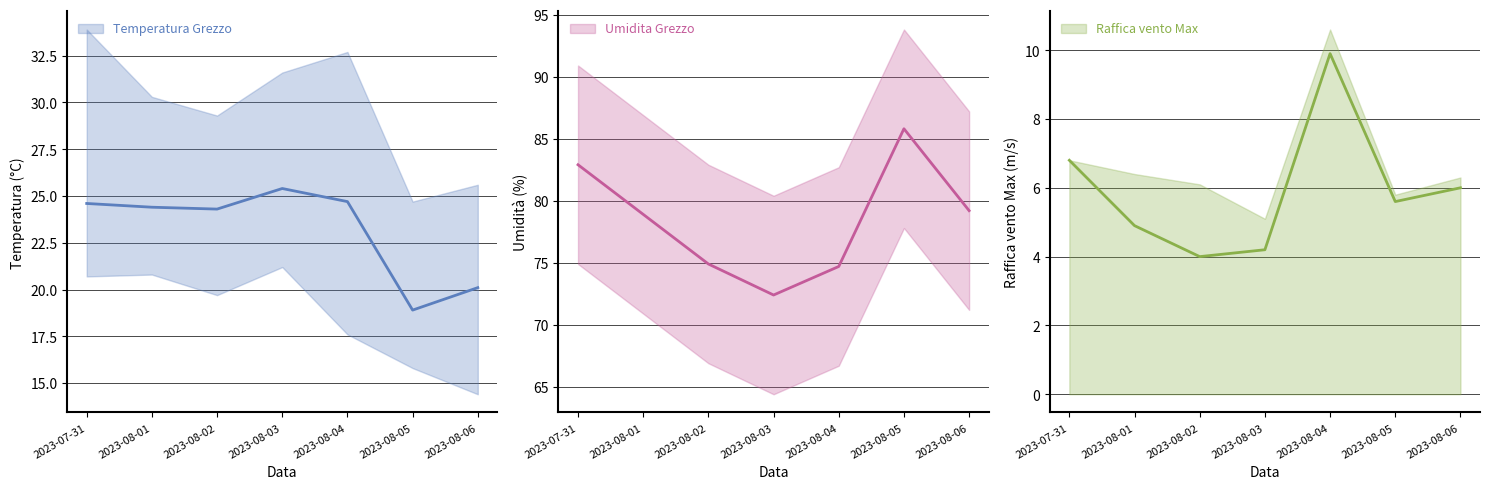

What is the total value across all series at 2023-08-01?

108.2